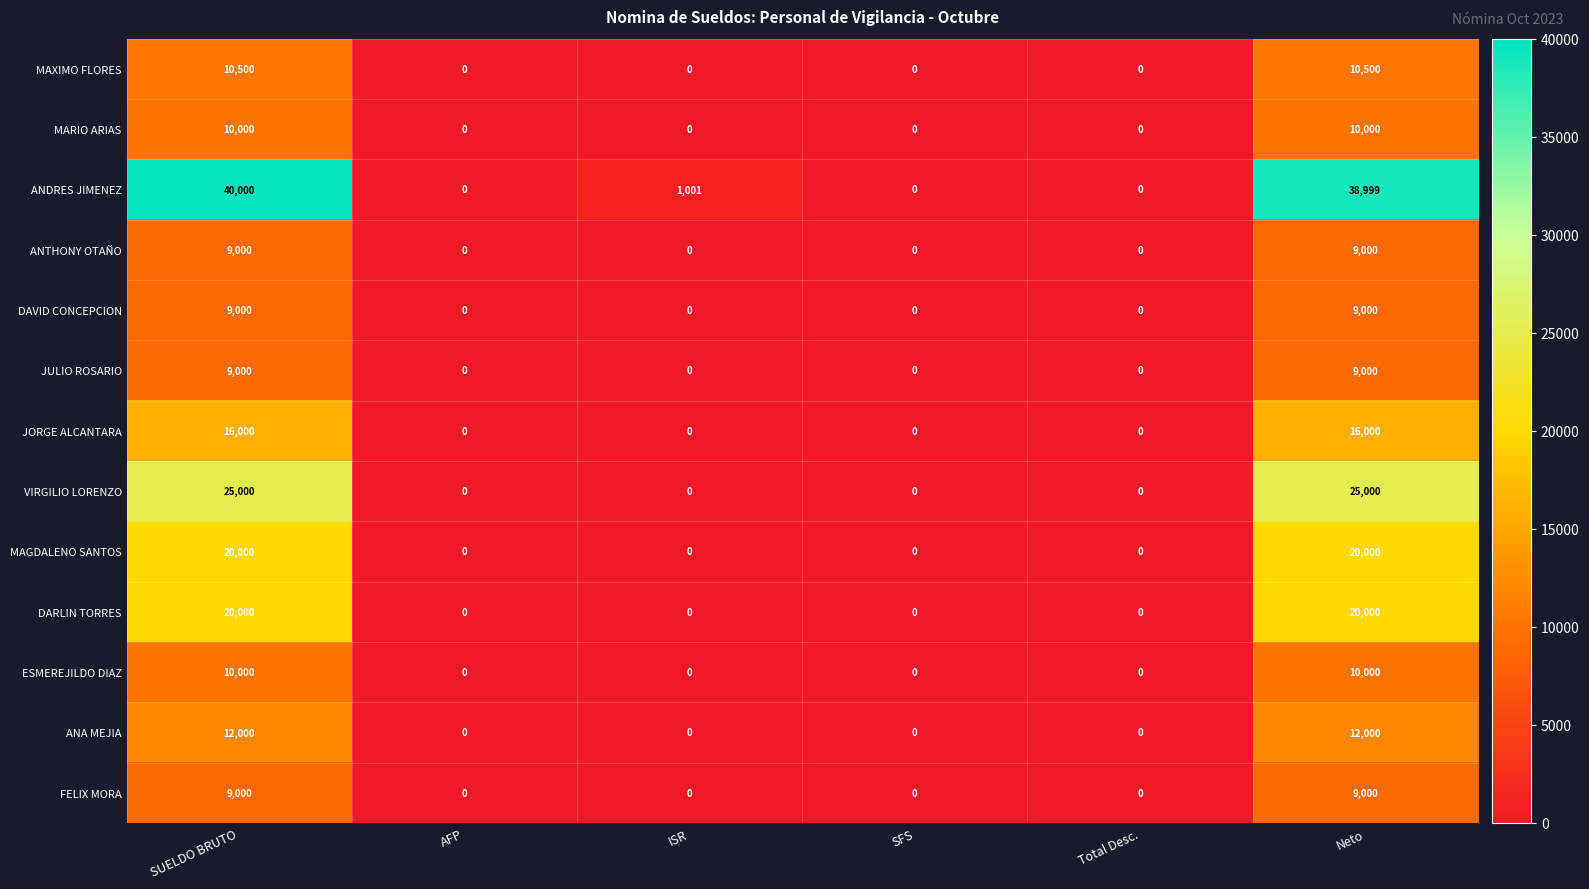

Which series has the largest total across all categories?

ANDRES JIMENEZ